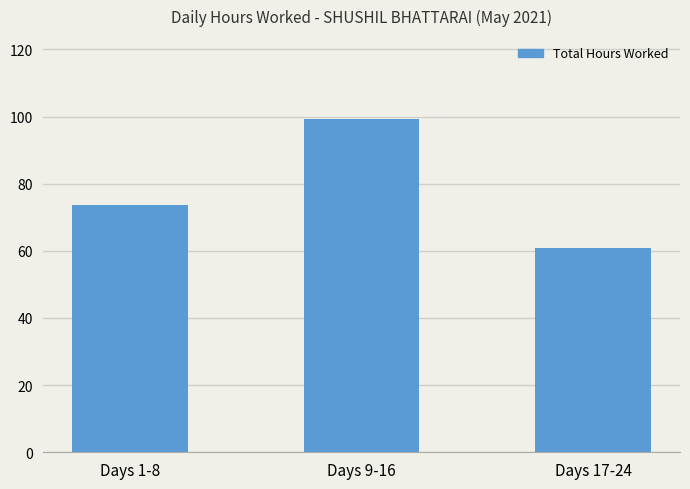

What is the difference between the values at Days 9-16 and Days 1-8?

25.5